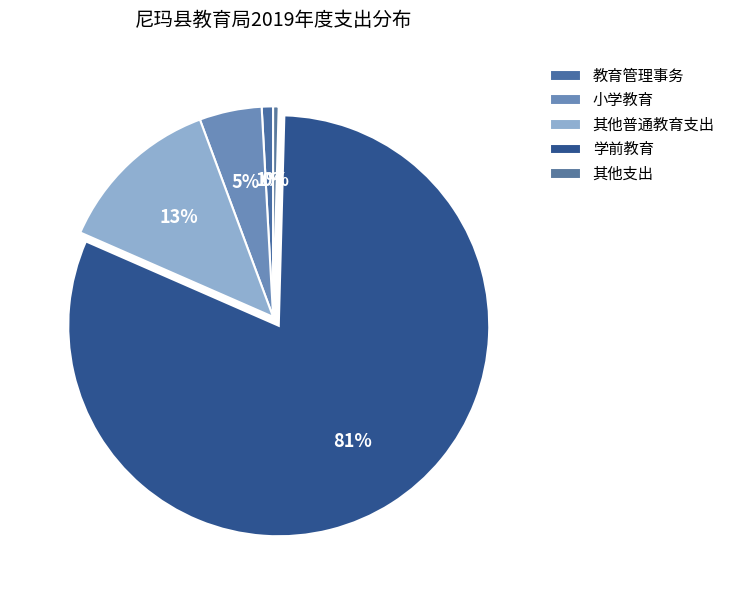

Count the number of slices in the pie.

5